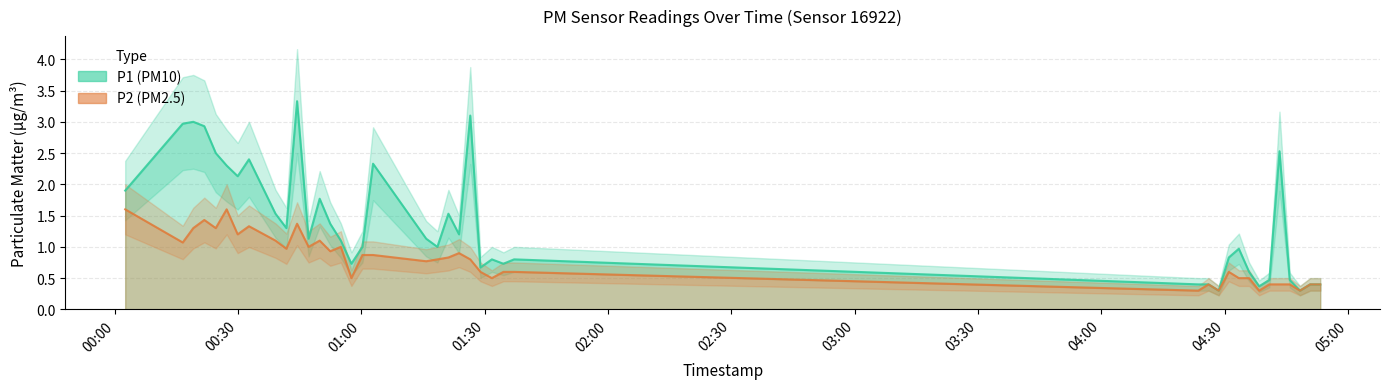

How many lines are shown in the chart?

2